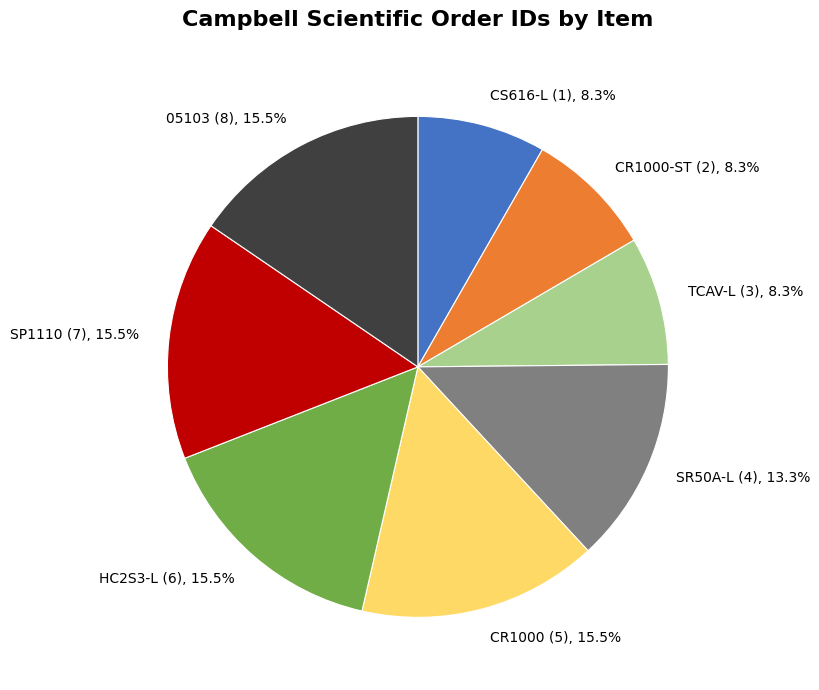

What is the ratio of the value at CR1000 (5), 15.5% to the value at SP1110 (7), 15.5%?

1.0